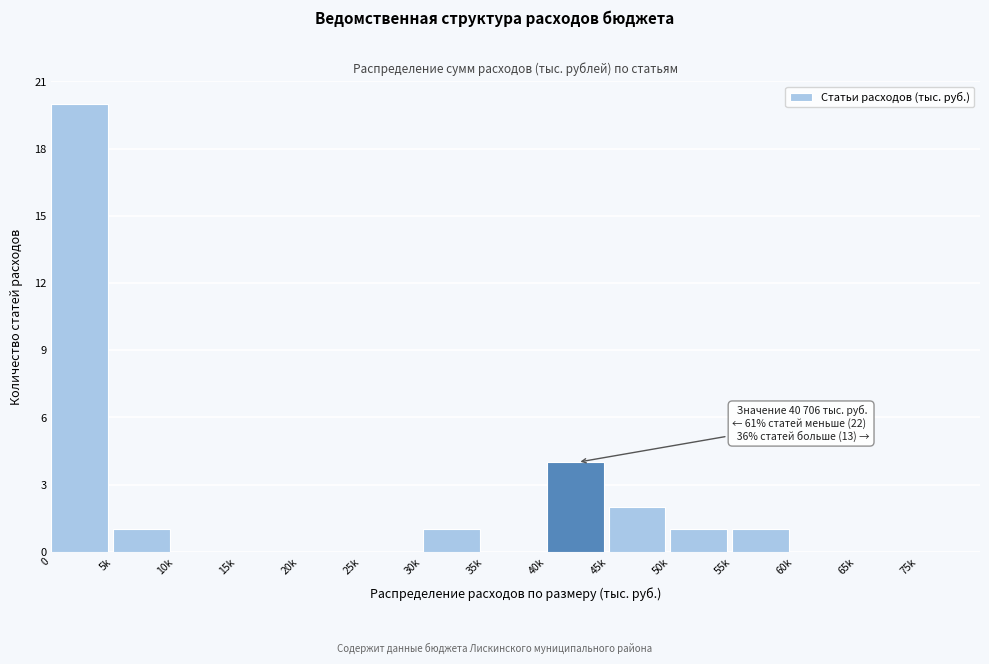

Reading left to right, transcribe all the data shown in this chart.

0=20	5k=1	10k=0	15k=0	20k=0	25k=0	30k=1	35k=0	40k=4	45k=2	50k=1	55k=1	60k=0	65k=0	75k=0